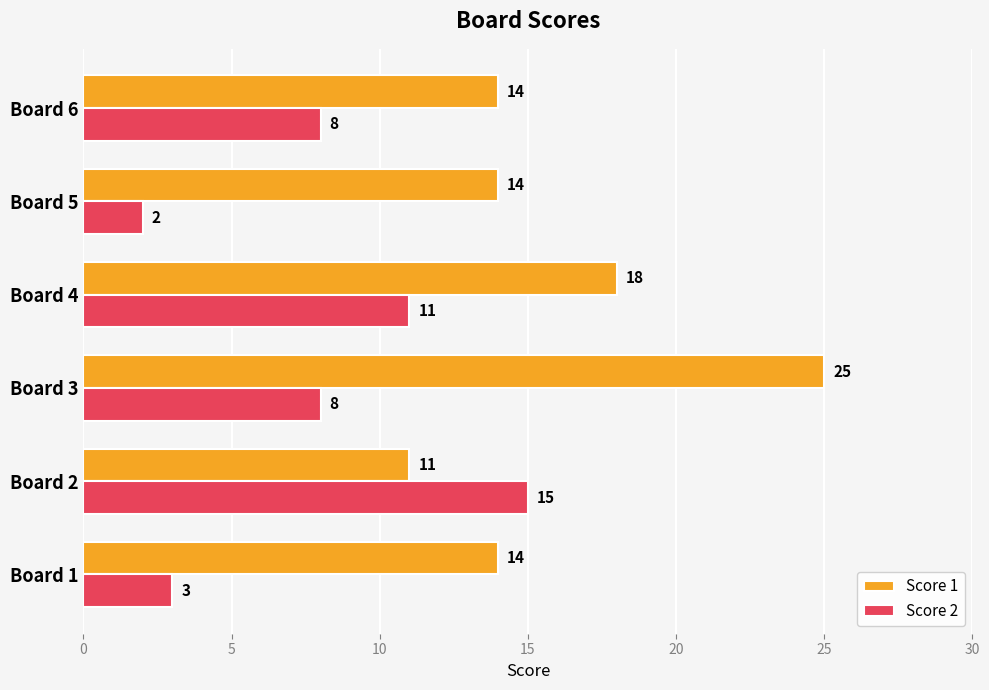

At how many categories does at least one series exceed 2?

6